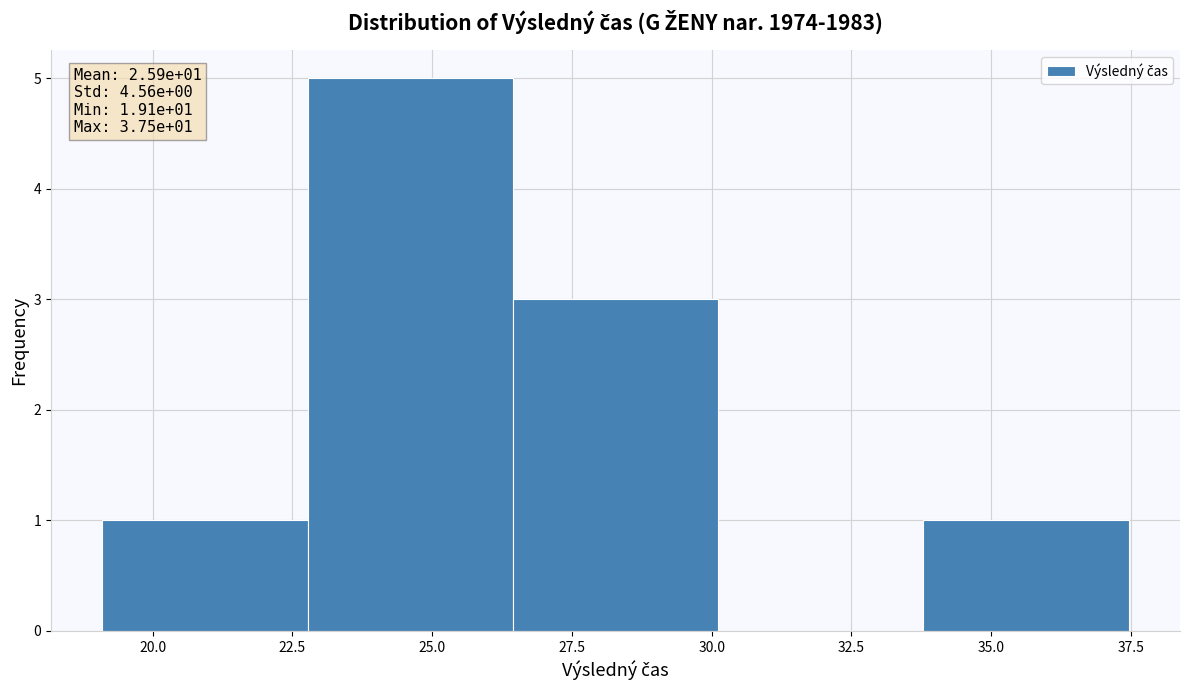

Which range on the x-axis has the tallest bar?

23.0 to 26.5